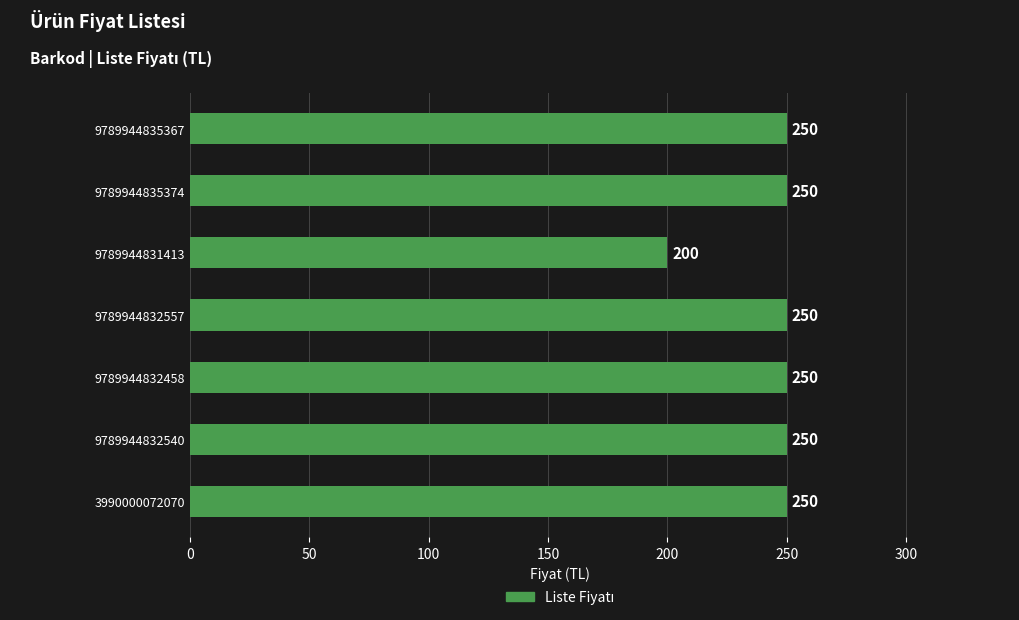

The chart shows a value of 294 at 9789944831413. True or false?

False